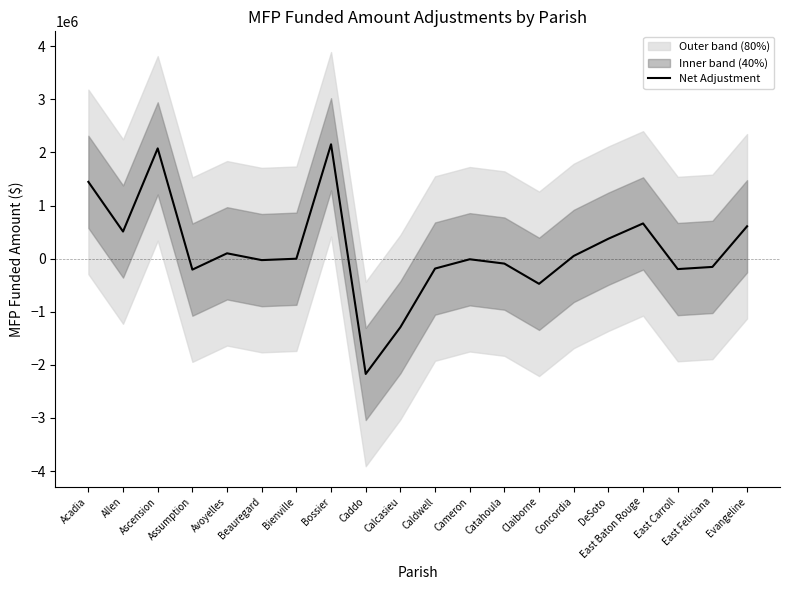

What position from the left is East Feliciana?

19